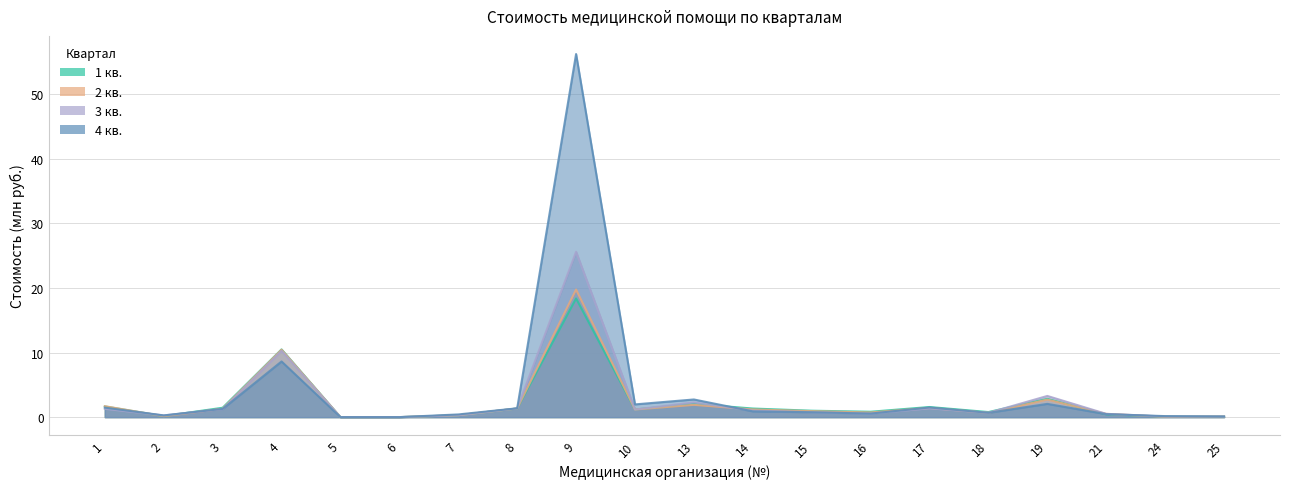

What is the maximum value for 2 кв.?

19.7